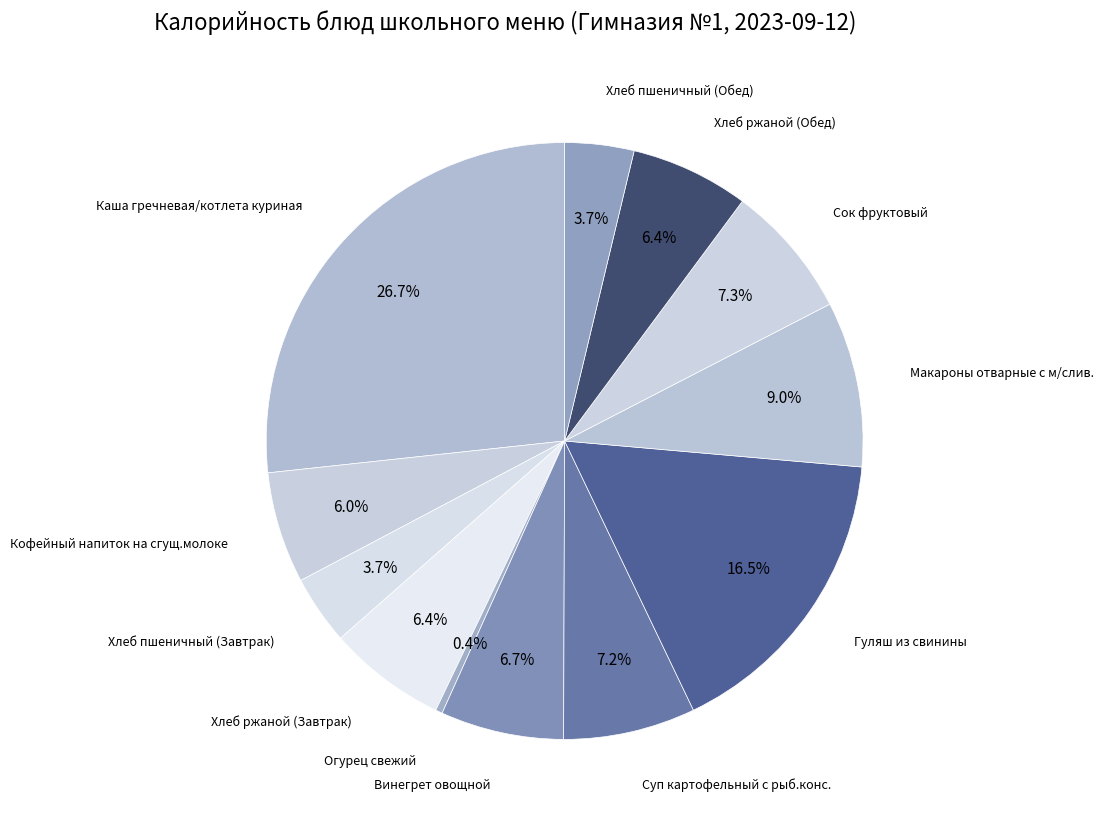

Is there any slice that represents more than half of the pie?

No